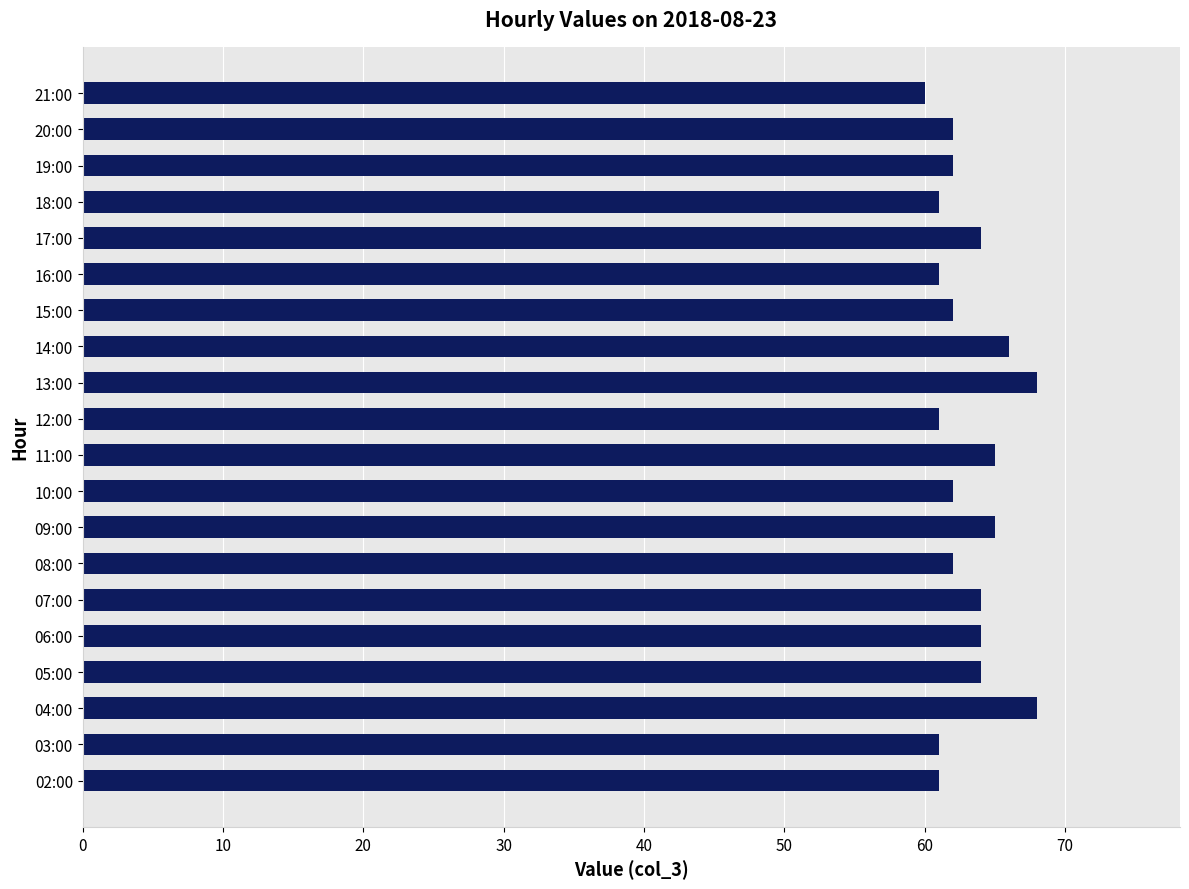

Is it true that the value at 09:00 is 110?

False